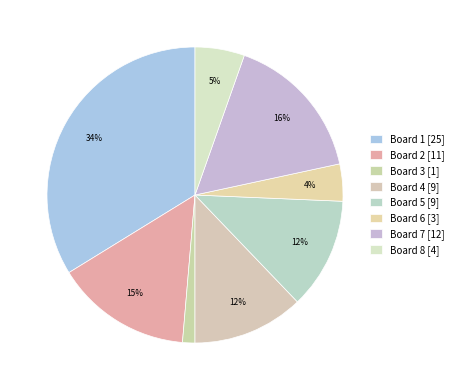

What is the change in value from Board 4 to Board 8?

-5